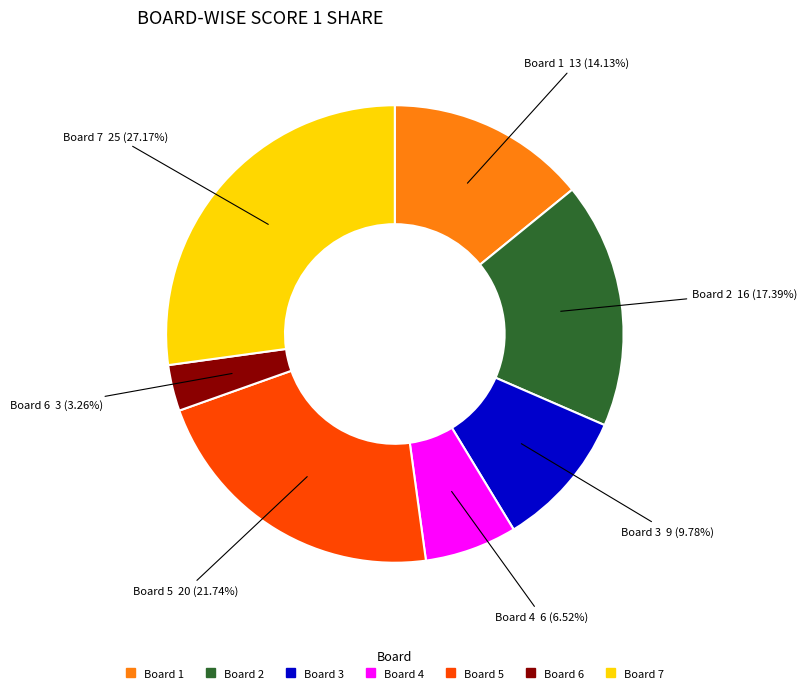

To the nearest percent, what is the average slice percentage?

14%